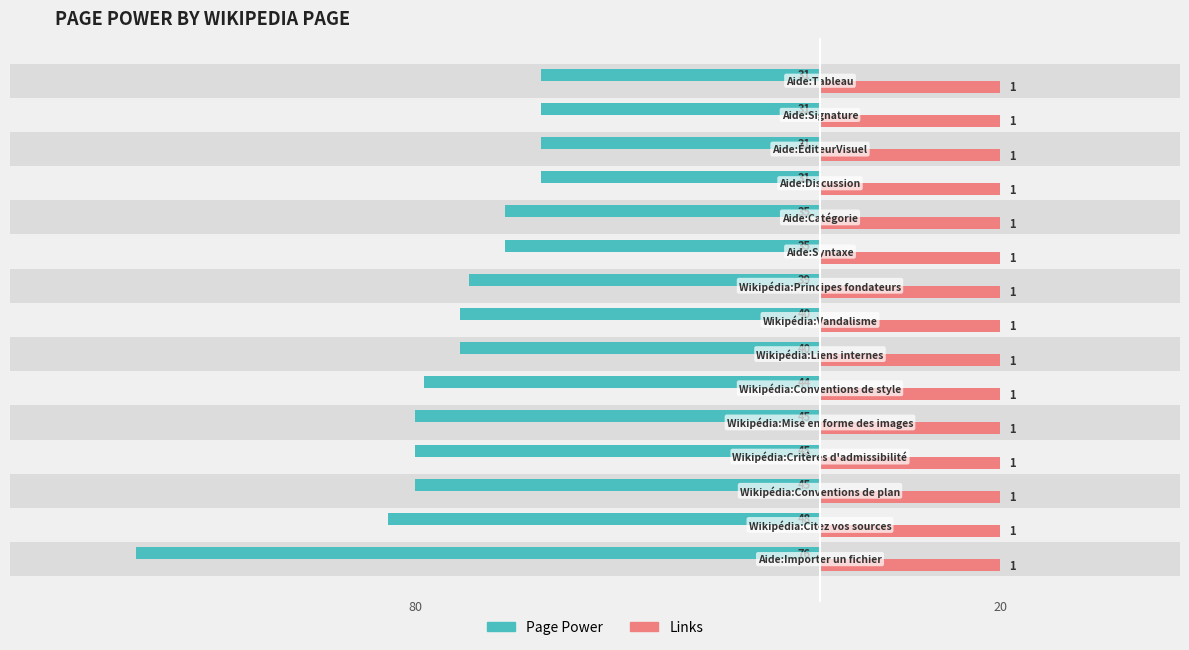

How many categories are shown in the chart?

15